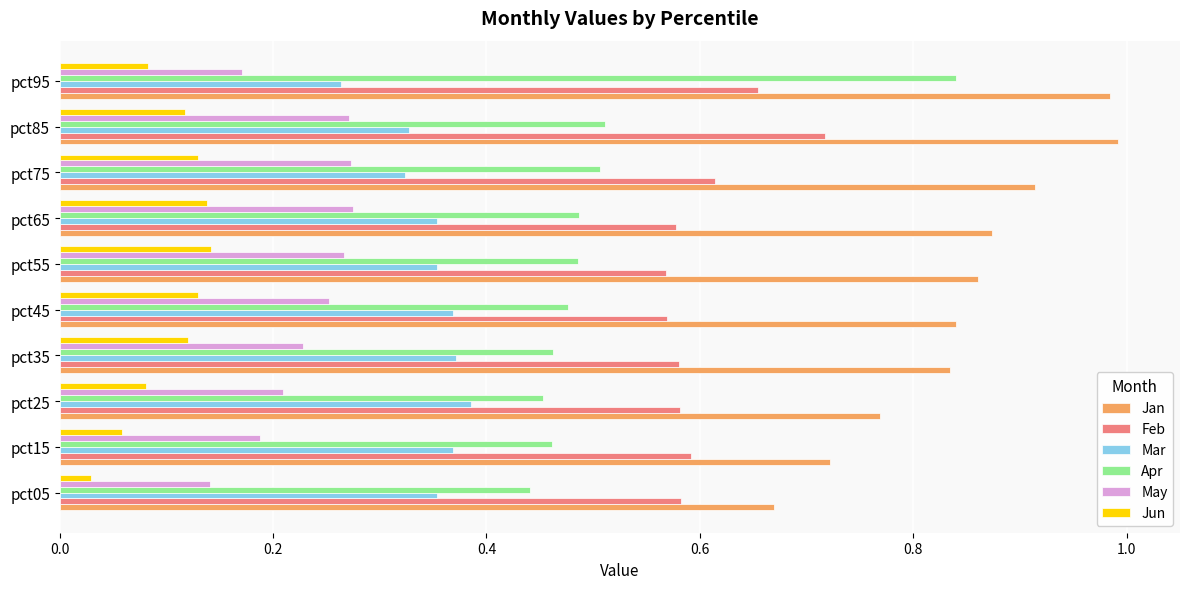

What is the sum of the Jan values at pct95 and pct15?

1.7